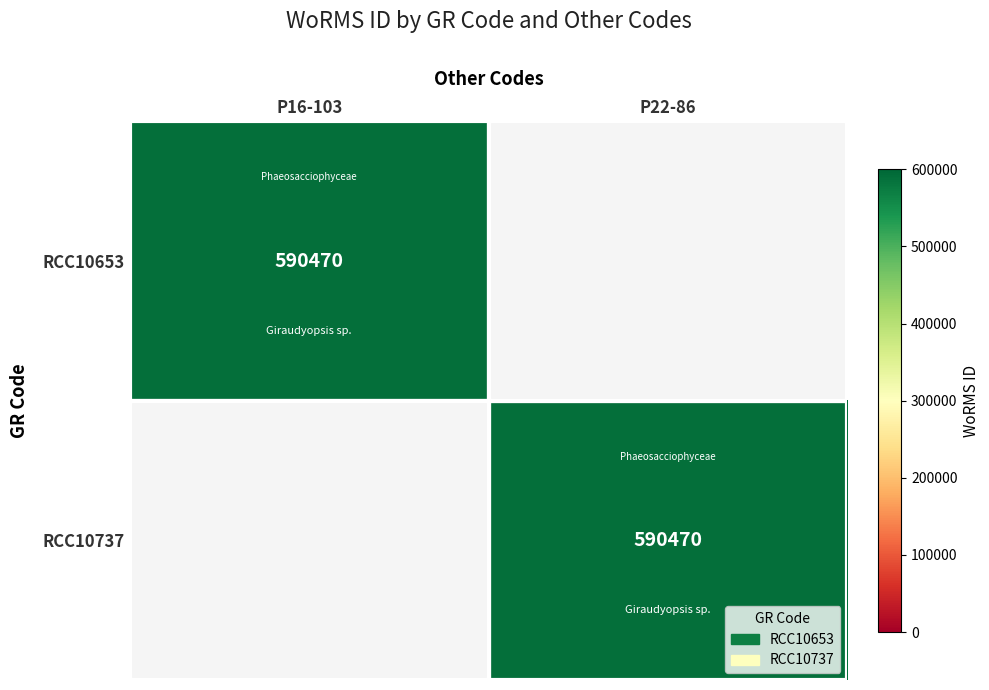

Is it true that RCC10737 equals 590470 at P22-86?

True